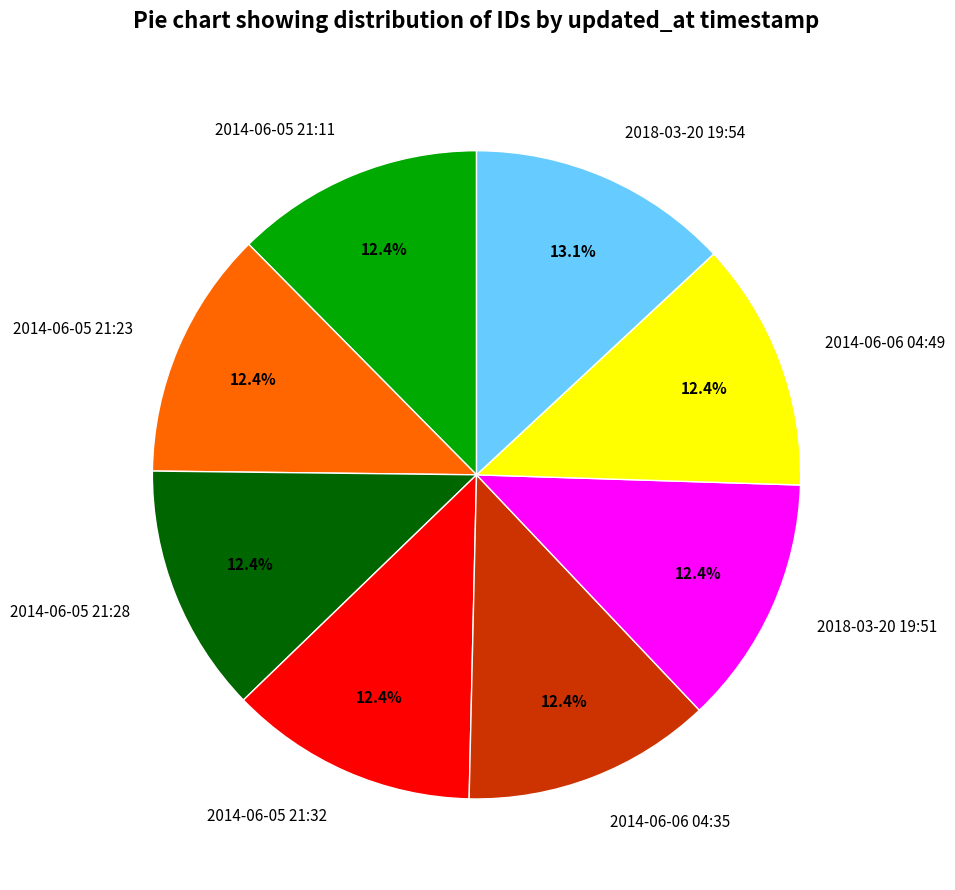

Approximately how many times larger is the value at 2014-06-05 21:32 compared to 2018-03-20 19:51?

1.0